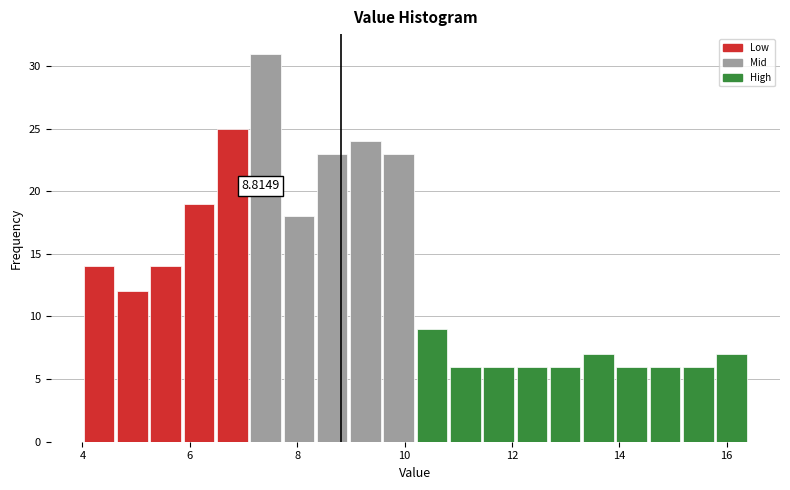

Read against the x-axis, roughly where is the centre of the tallest bar?

7.4